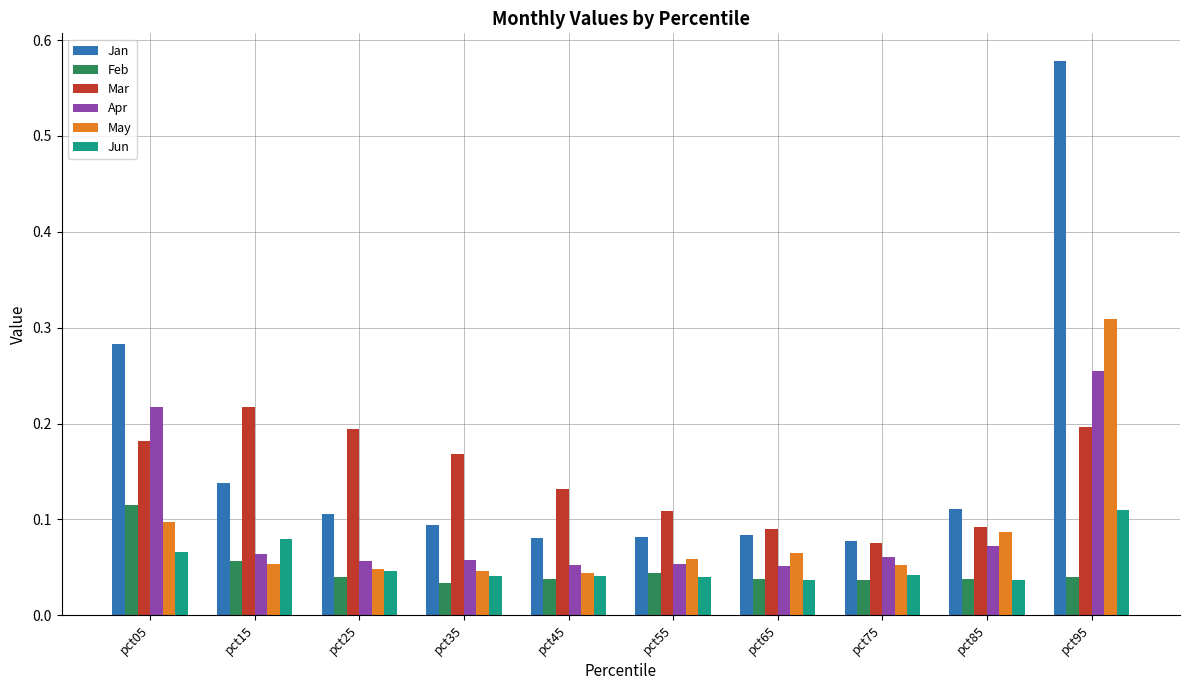

How many groups of bars are there?

10